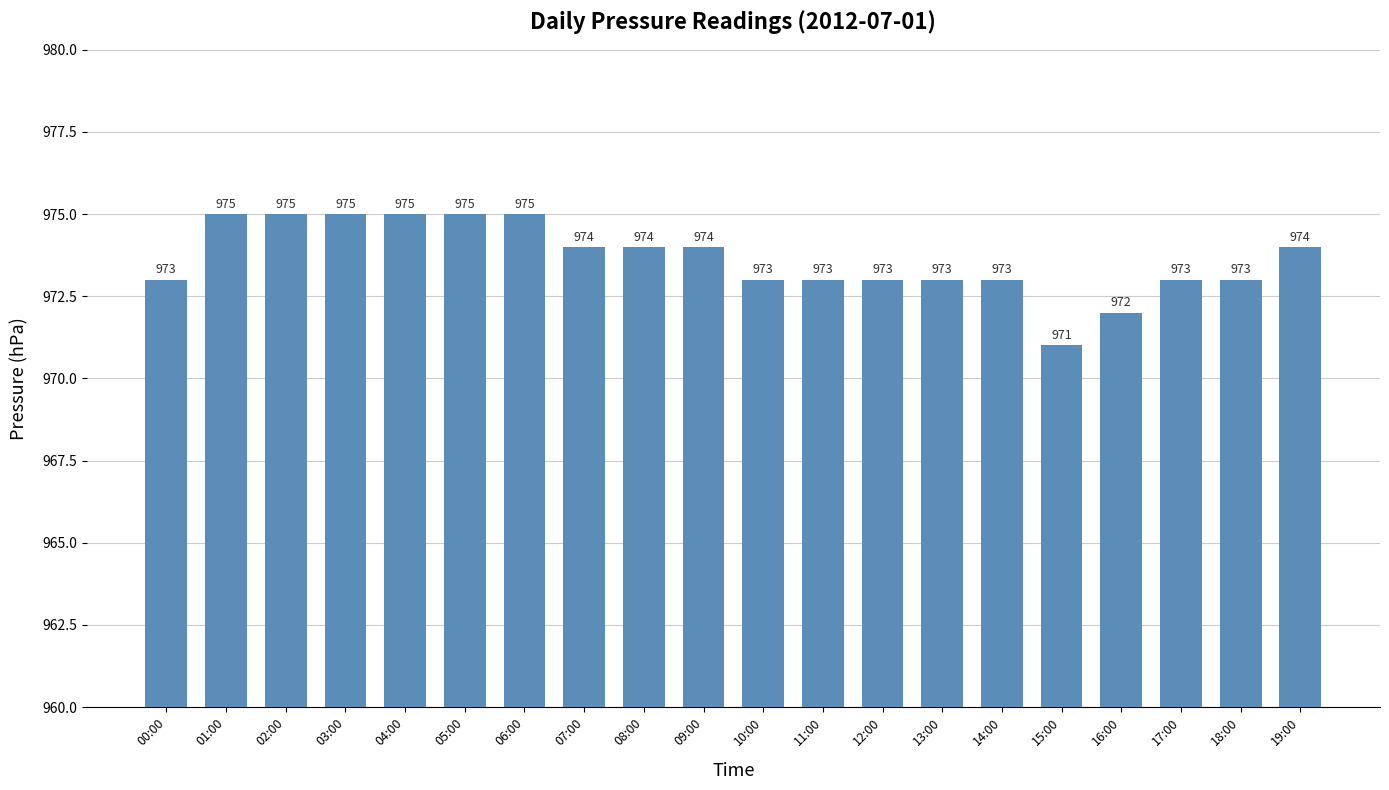

Approximately how many times larger is the value at 06:00 compared to 02:00?

1.0